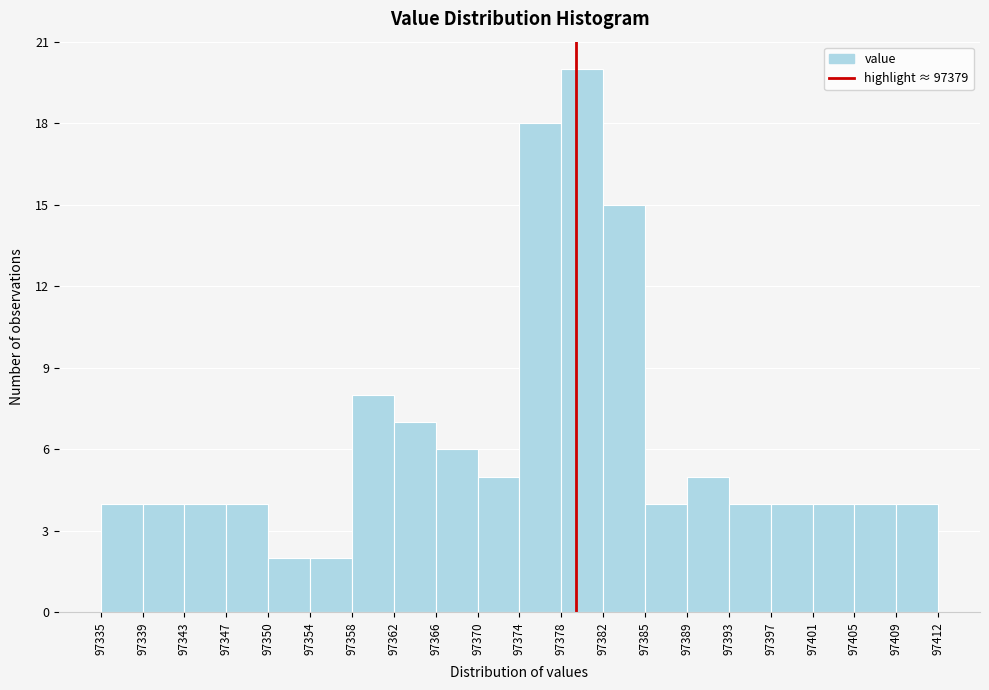

Over which range of the x-axis is the bar tallest?

97378 to 97382